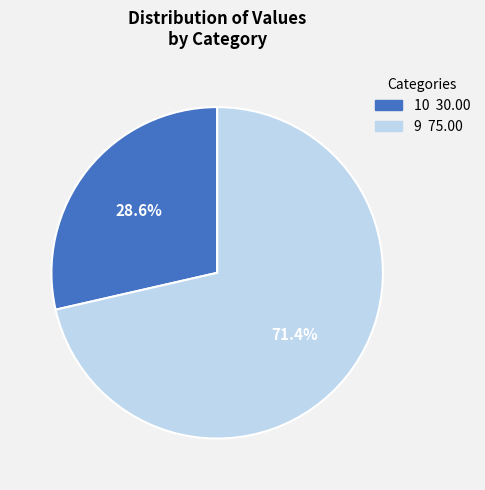

What percentage do 10 and 9 together represent?

100.0%